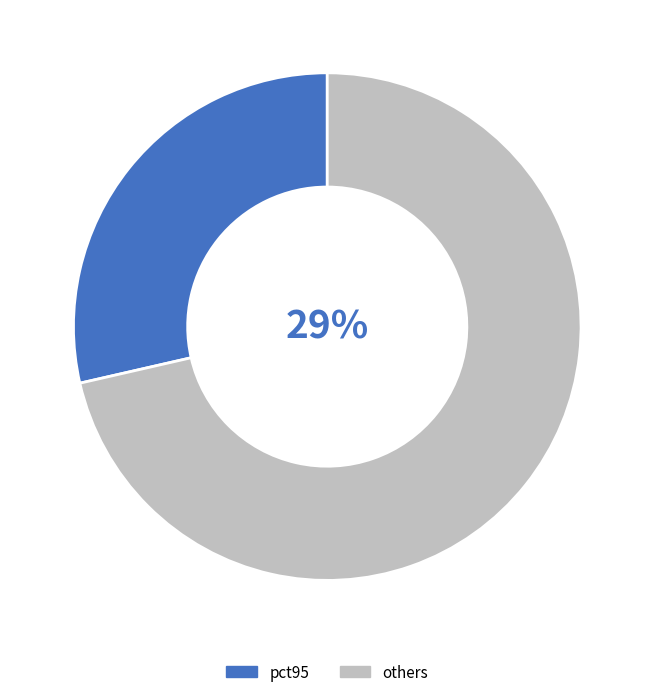

Is pct35 the majority of the pie?

No